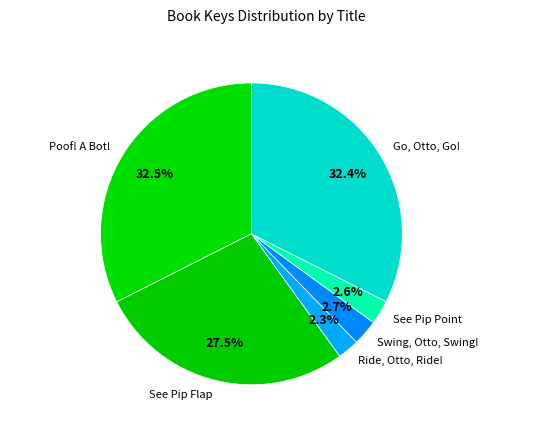

The See Pip Point slice represents 3% of the pie. True or false?

True